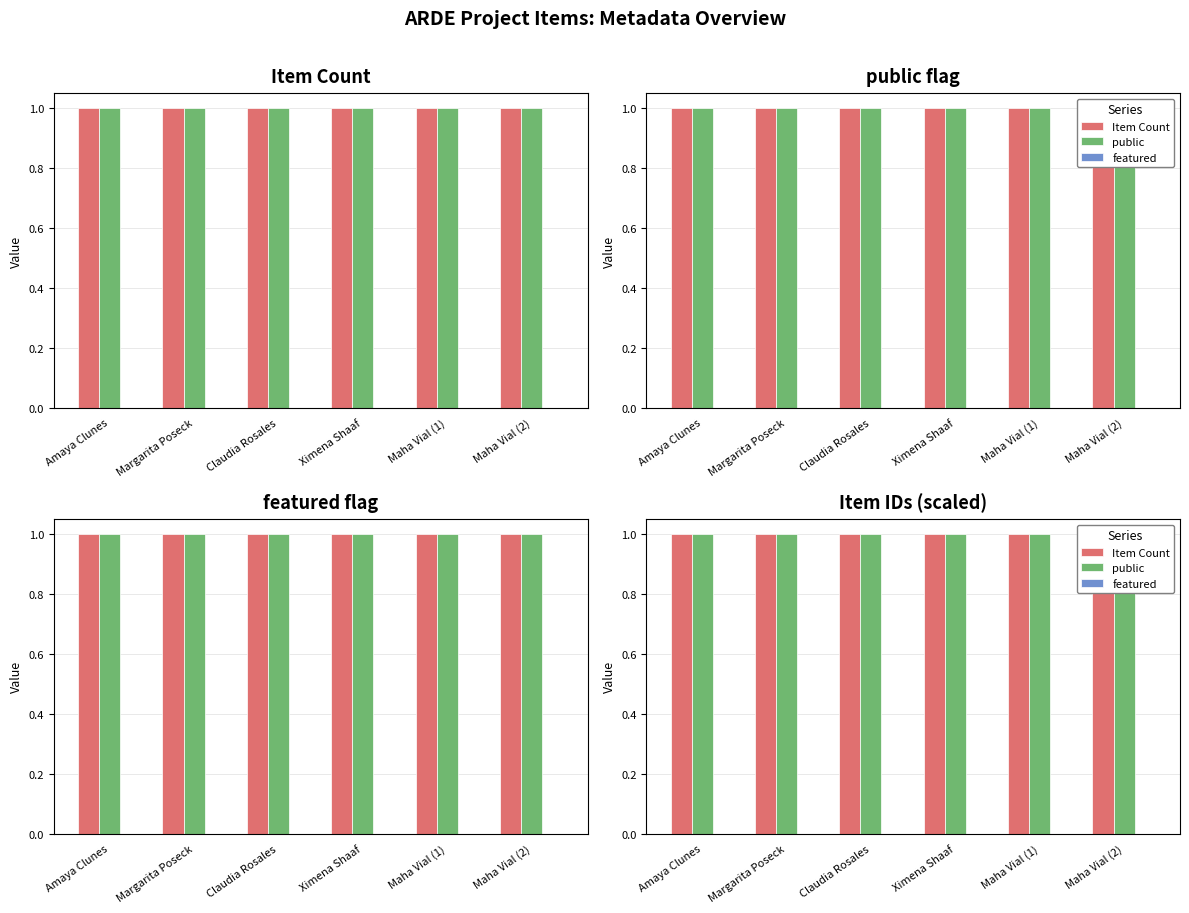

What is the approximate value of public at Amaya Clunes?

1